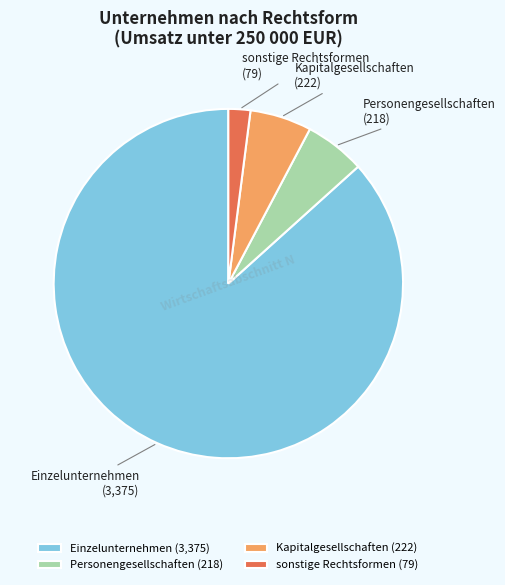

Combined, do Einzelunternehmen and Kapitalgesellschaften account for over 50%?

Yes